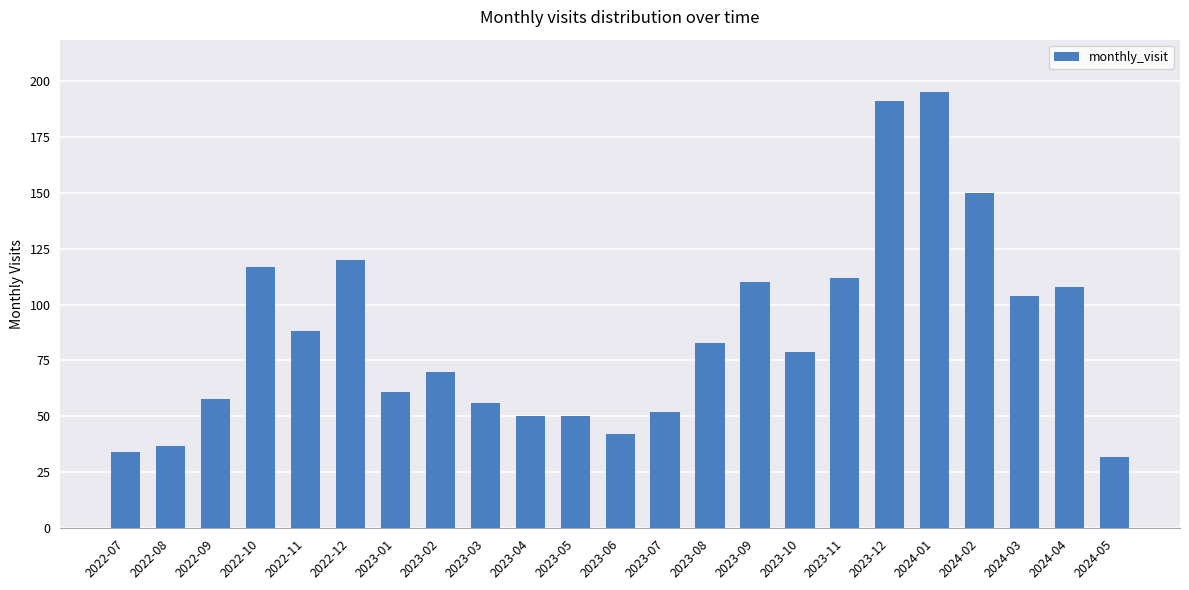

What is the difference between the second highest and minimum values?

159